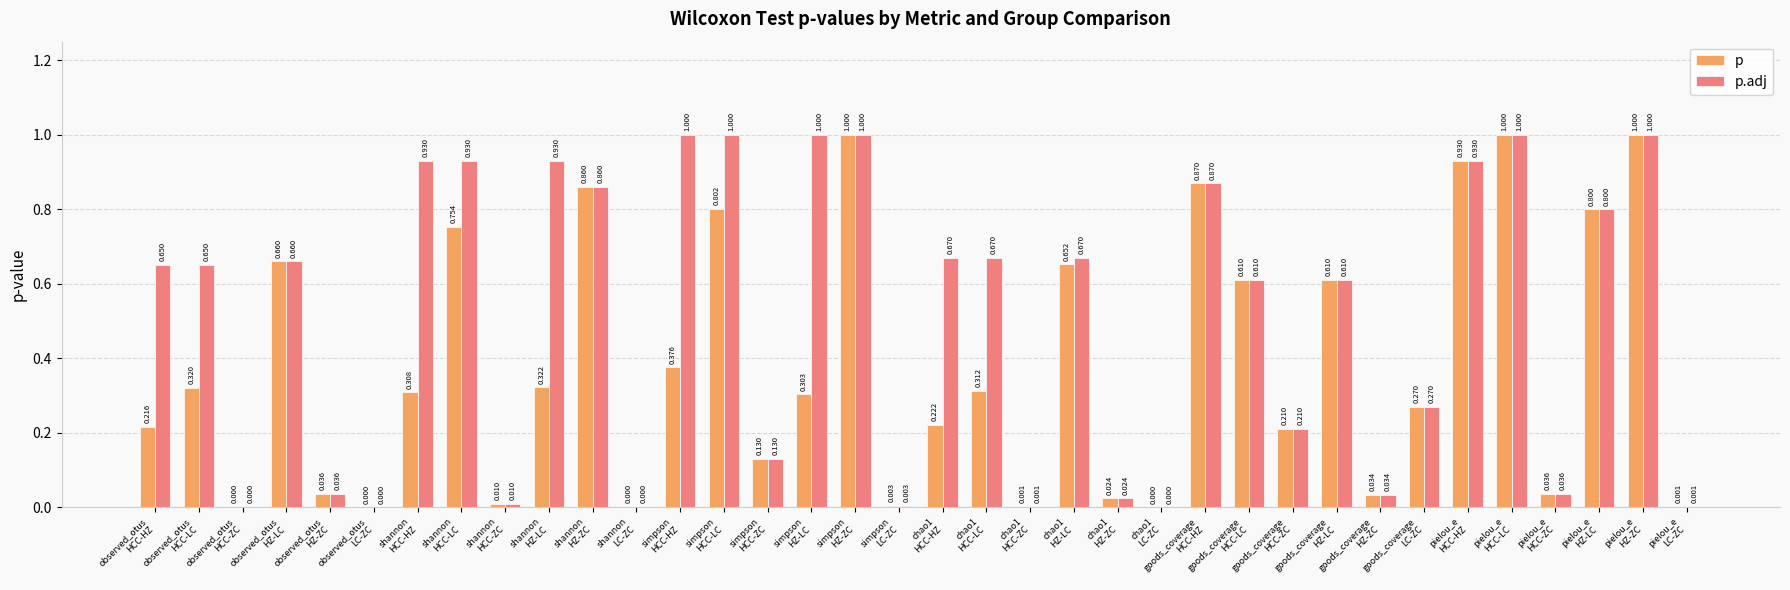

Which series has the largest total across all categories?

p.adj